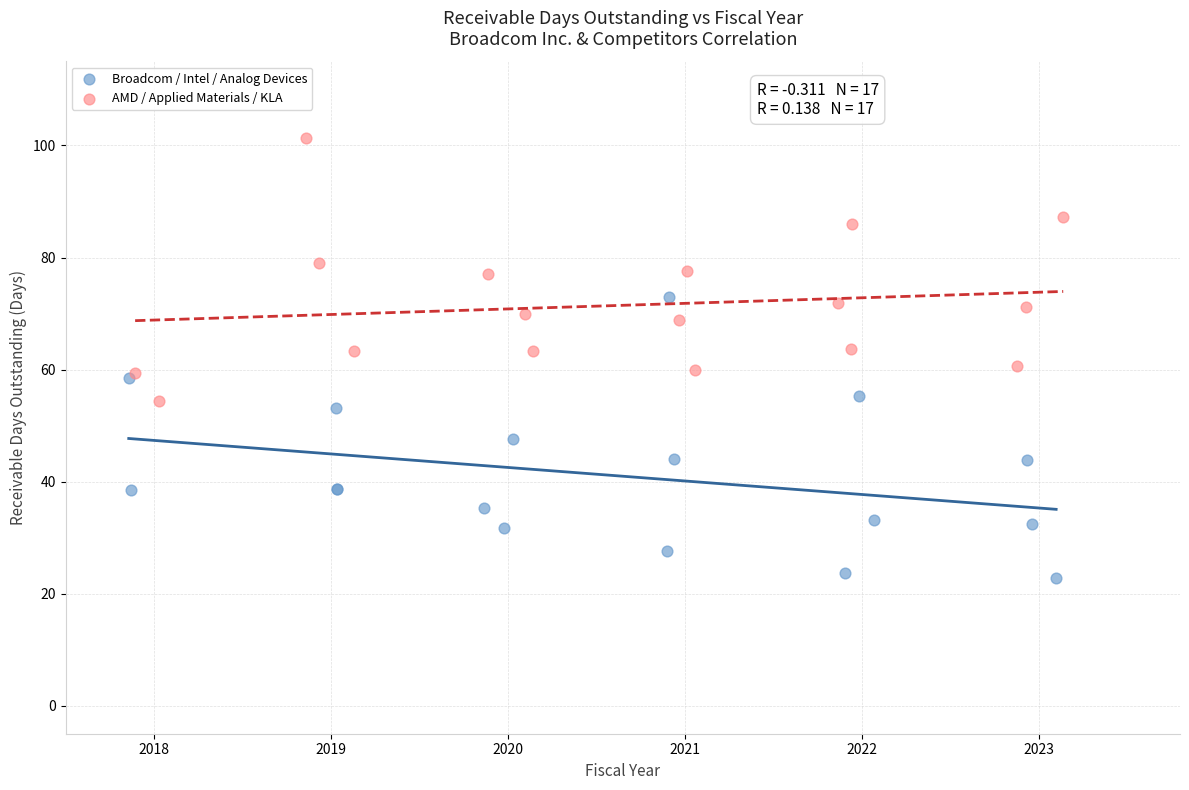

Which series reaches the minimum Y coordinate?

Broadcom / Intel / Analog Devices